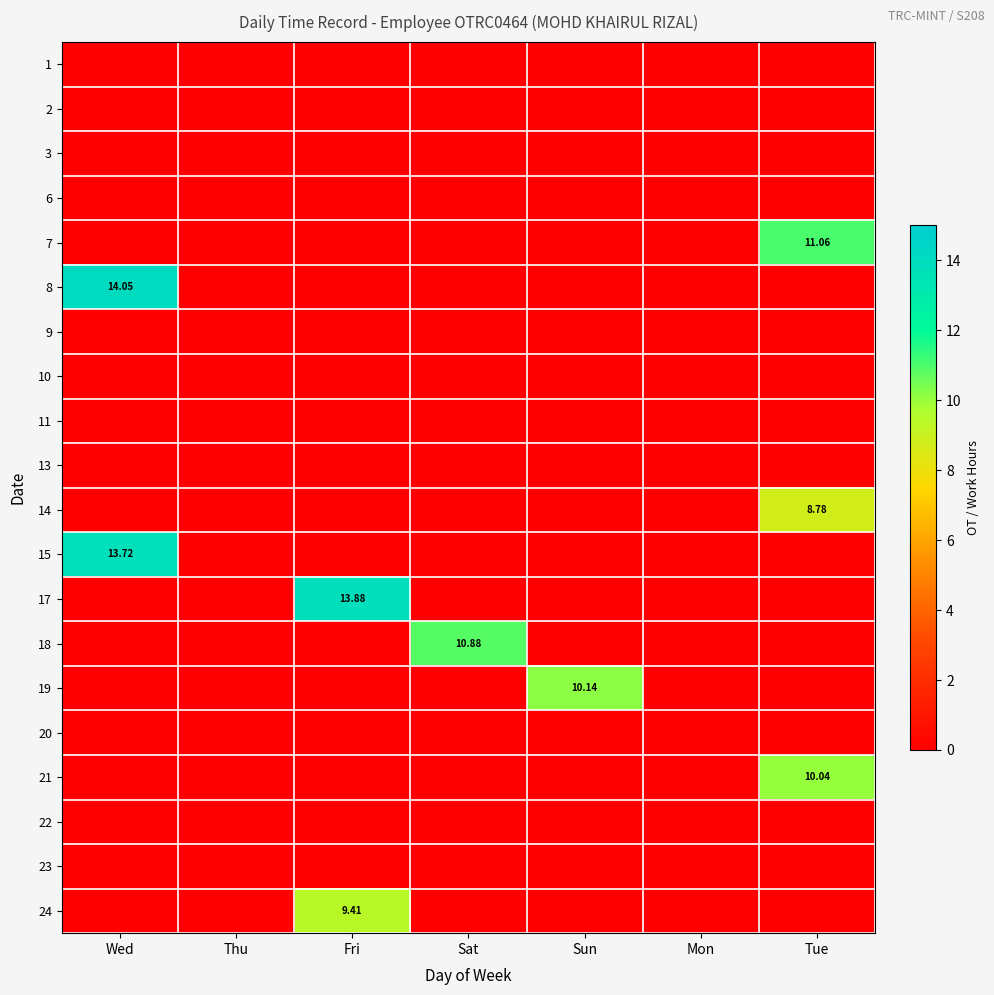

At which category is the sum across all series the highest?

Tue